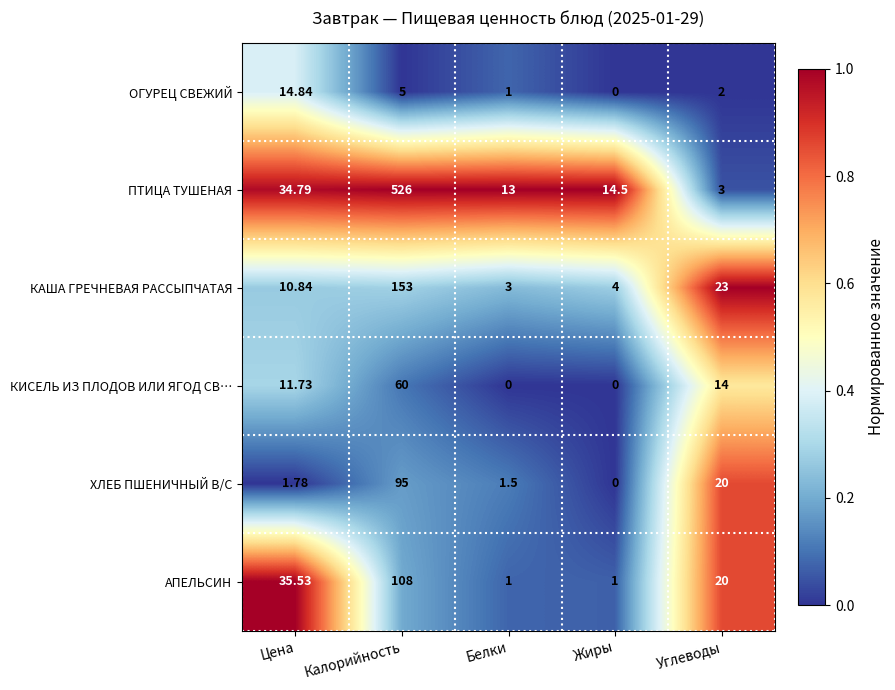

Which series changed the most between Калорийность and Углеводы?

ПТИЦА ТУШЕНАЯ